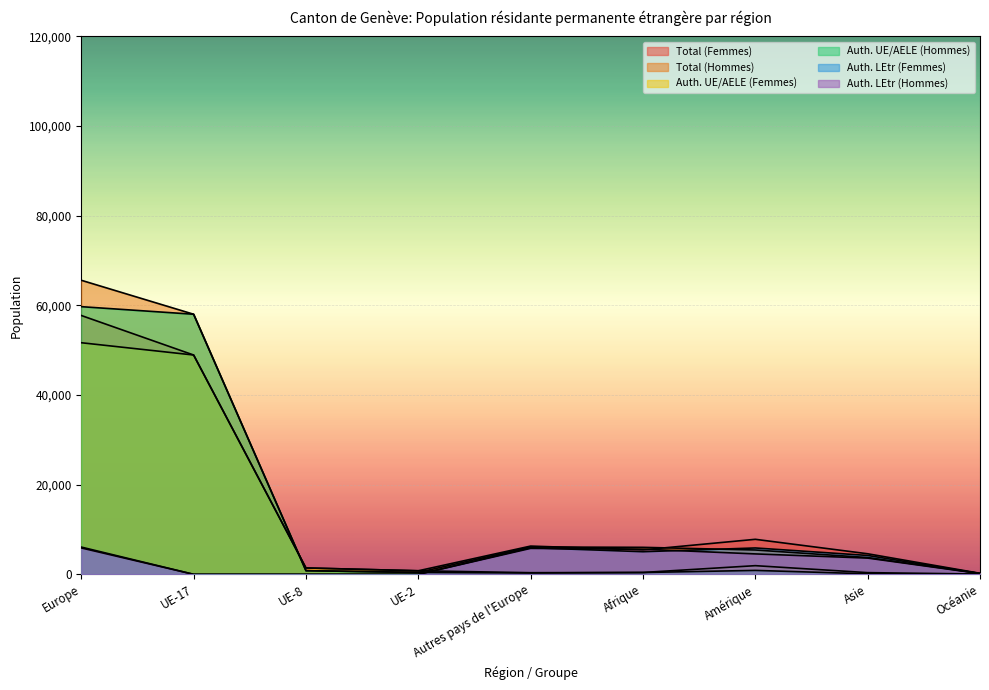

What is the average value of the Total (Femmes) series?

14806